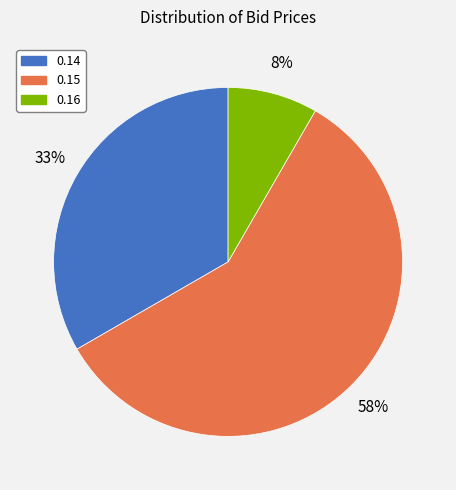

Is there a majority slice in this chart?

Yes